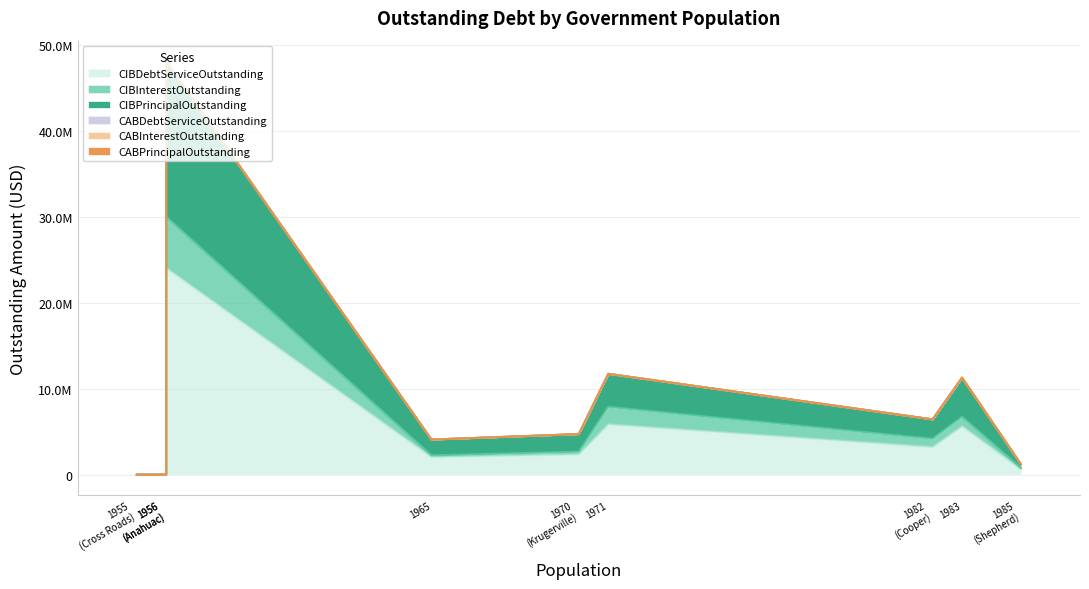

How many values in CIBInterestOutstanding are above zero?

7